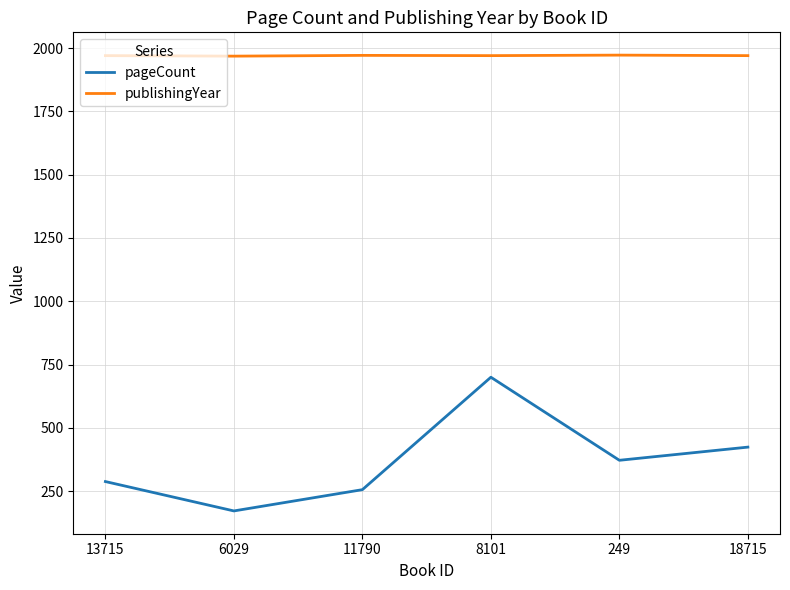

What is the difference between the publishingYear values at 6029 and 249?

4